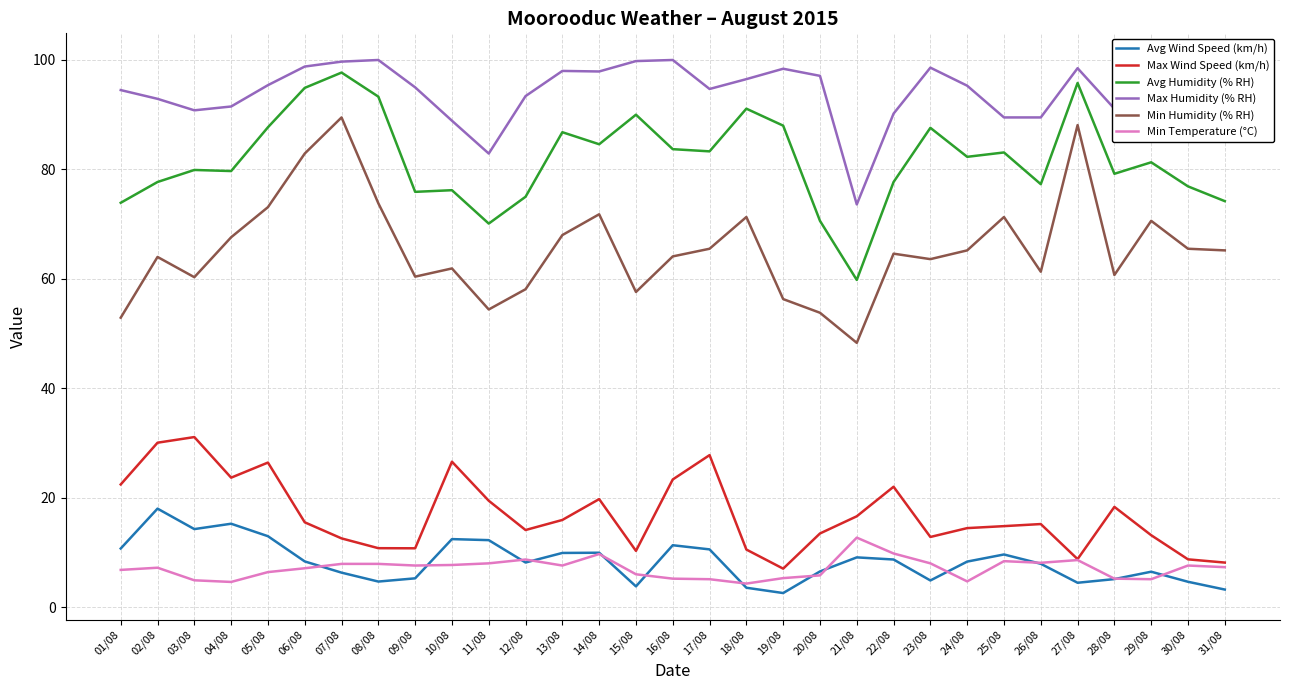

At 06/08, list the series in order from smallest to largest.

Min Temperature (°C), Avg Wind Speed (km/h), Max Wind Speed (km/h), Min Humidity (% RH), Avg Humidity (% RH), Max Humidity (% RH)